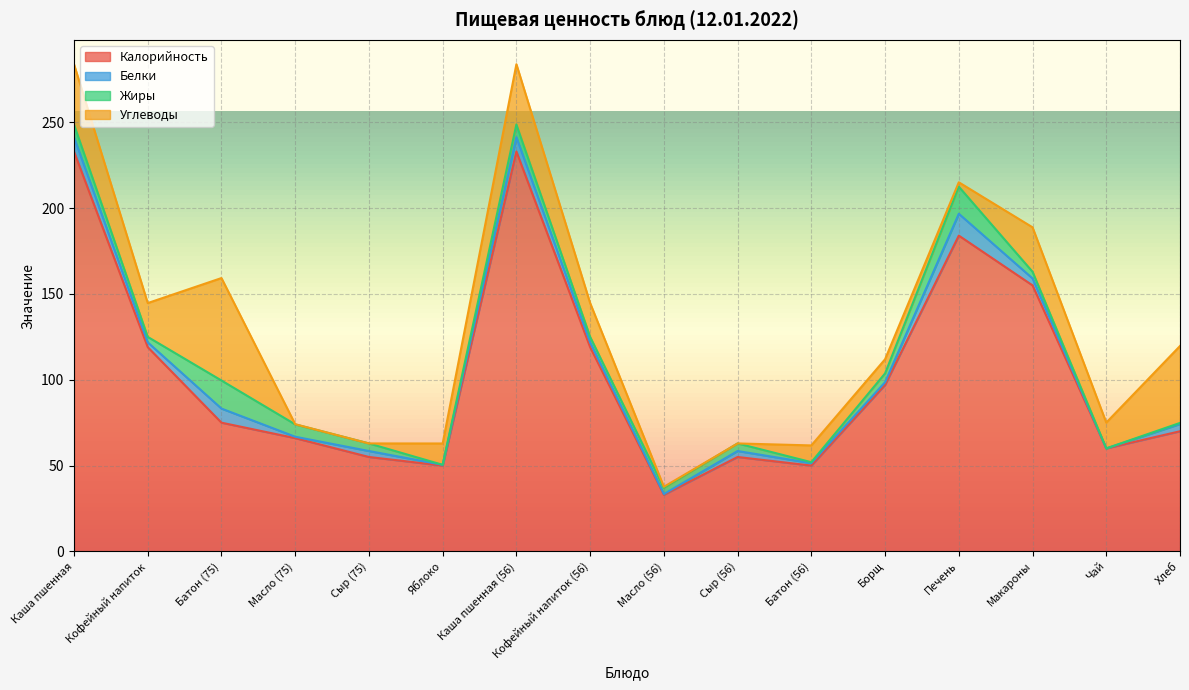

What is the sum of the Белки values at Каша пшенная (56) and Чай?

8.3